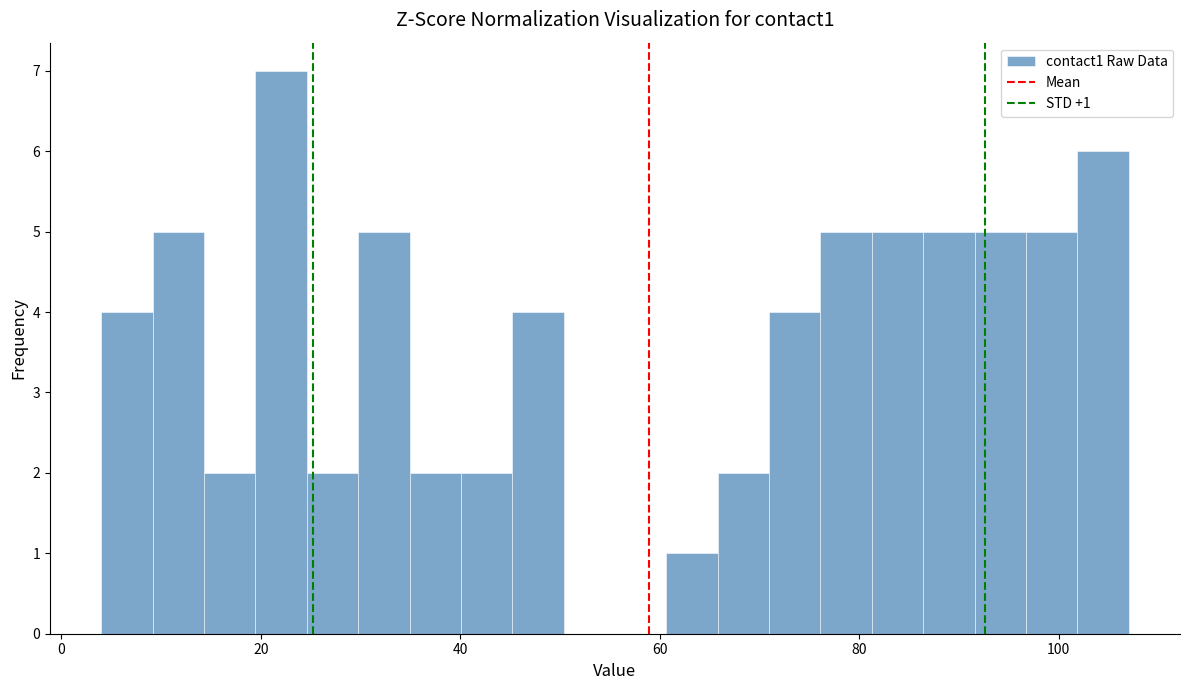

Around what value on the x-axis is the tallest bar? Give the approximate position of its centre, as read against the axis.

22